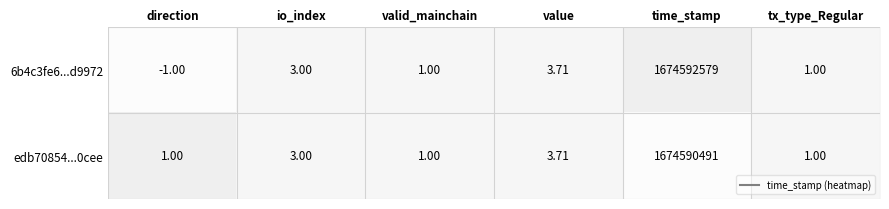

Where is 6b4c3fe6...d9972 nearest to the value 837296289?

value